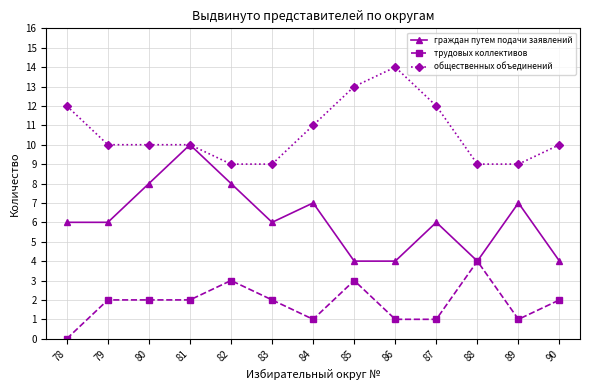

Read the трудовых коллективов value at 81.

2